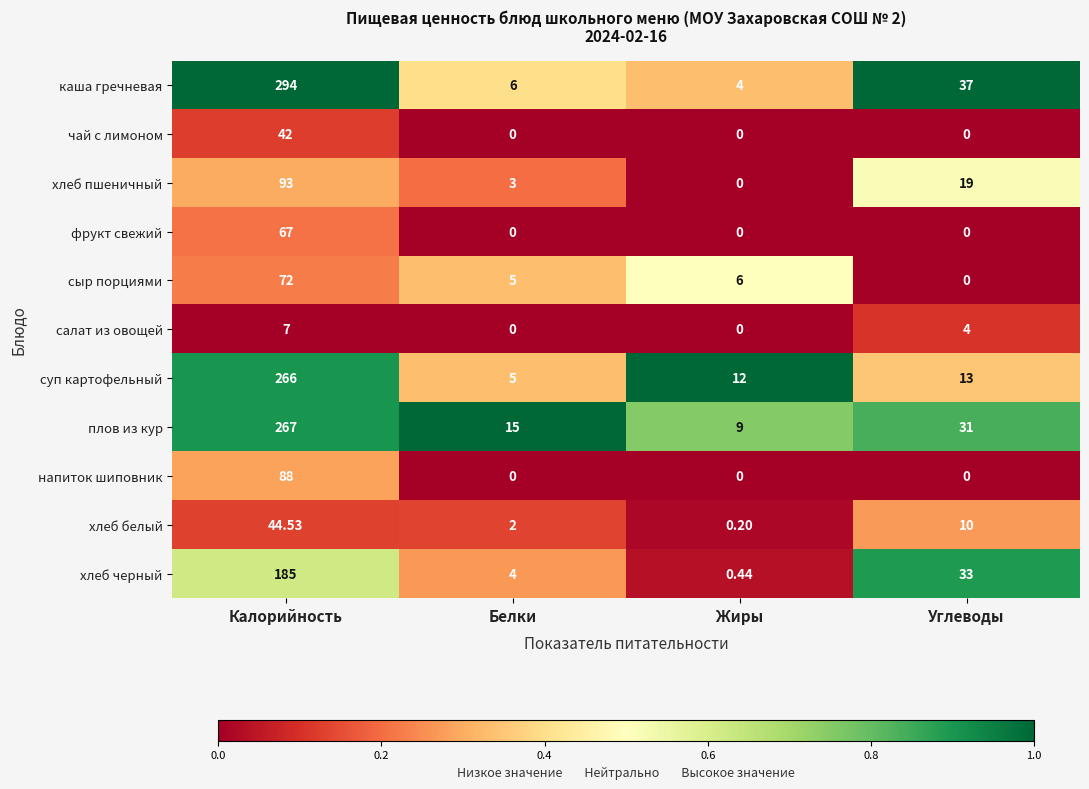

Rank the categories by хлеб пшеничный value from lowest to highest.

Жиры, Белки, Углеводы, Калорийность